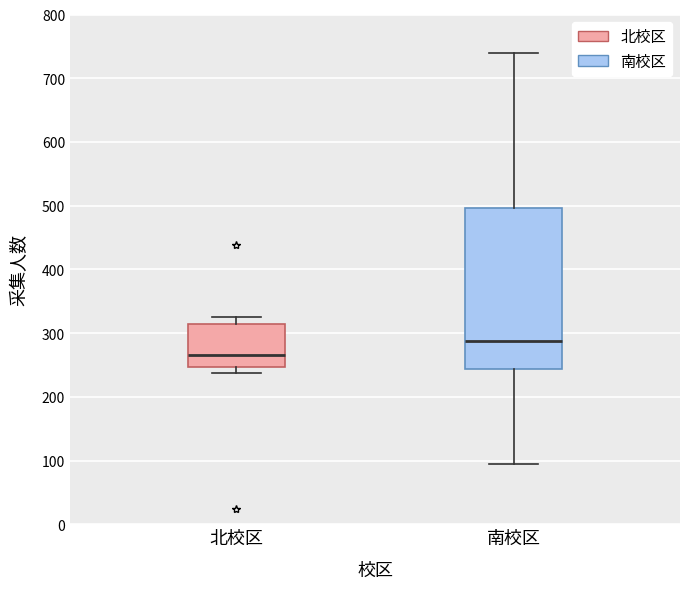

Reading left to right, read every box against the y-axis: the position of its median line, the range the box covers, and the ends of its whiskers. The values are not printed on the chart, so give them approximately, as read against the axis.

北校区: median 270, box 250 to 310, whiskers 240 to 330
南校区: median 290, box 240 to 500, whiskers 100 to 740